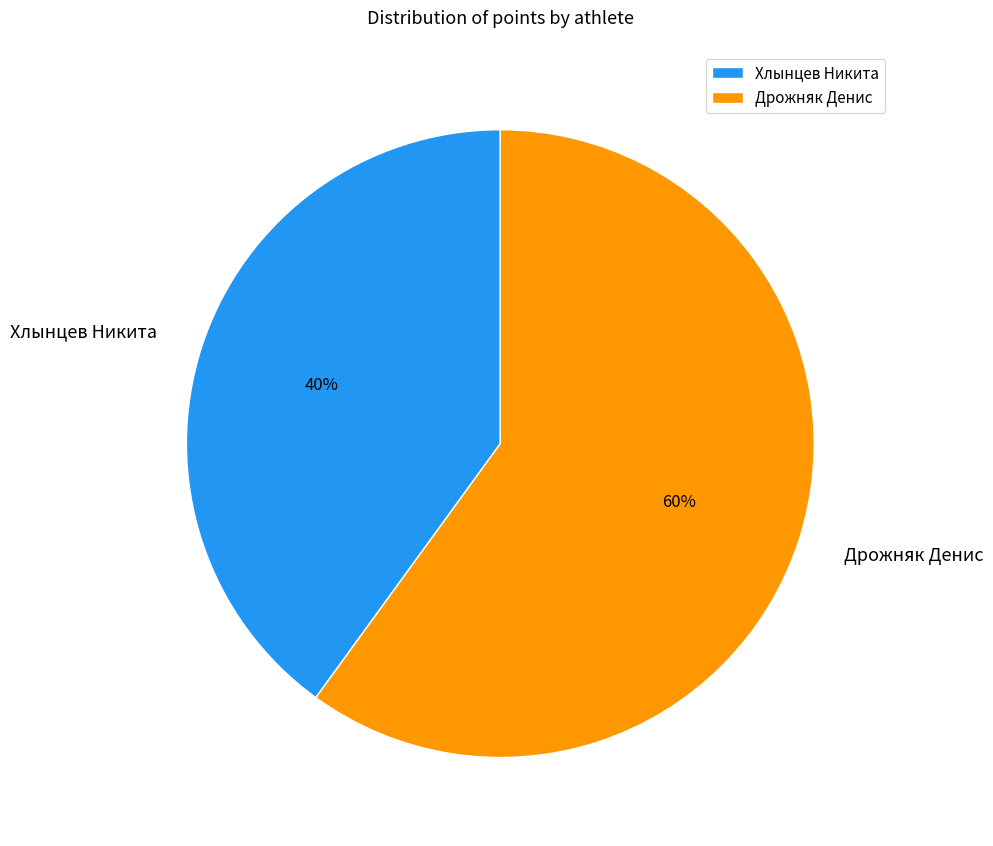

Do Хлынцев Никита and Дрожняк Денис together represent more than half of the pie?

Yes